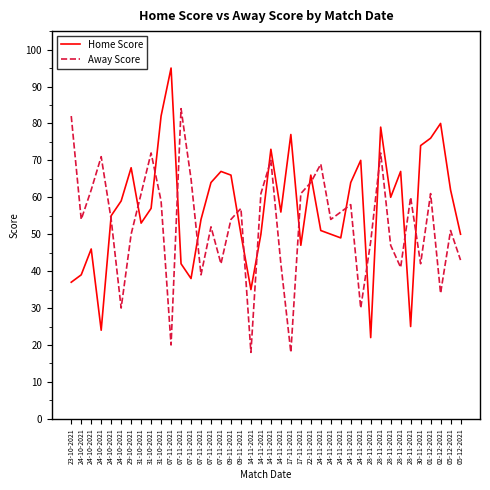

Does the chart have visible grid lines?

No